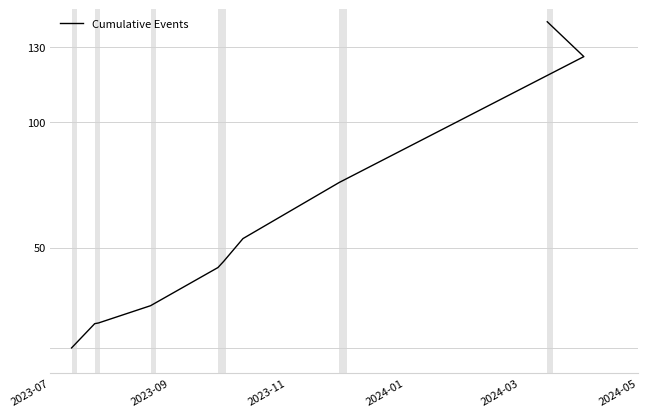

True or false: the data has more than 1 interior local peaks.

False